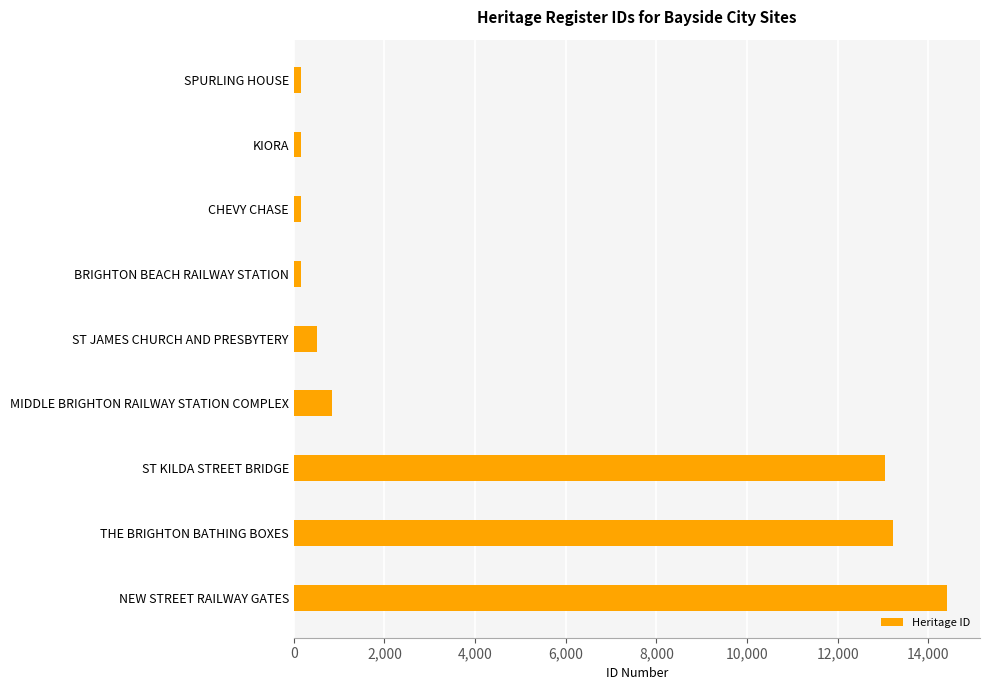

What is the change in value from MIDDLE BRIGHTON RAILWAY STATION COMPLEX to THE BRIGHTON BATHING BOXES?

+12385